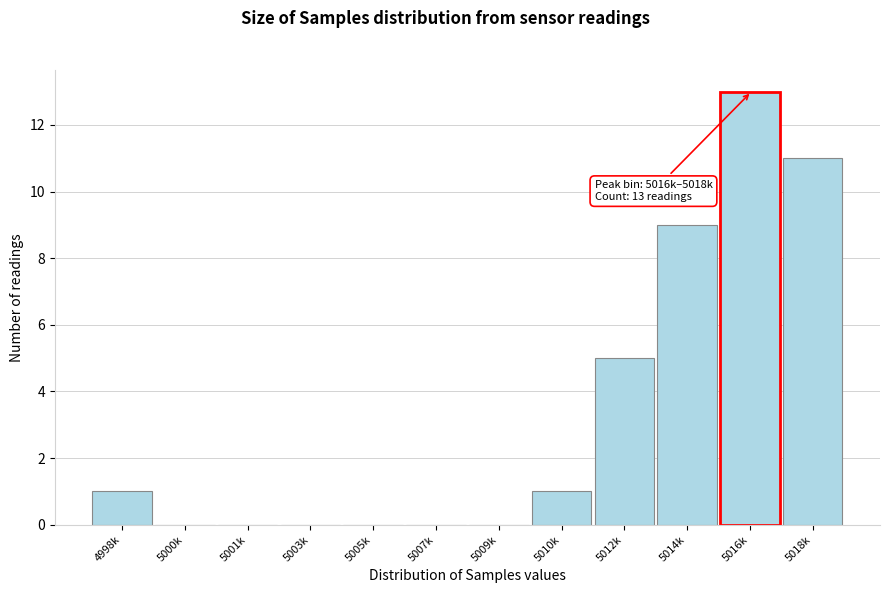

Reading left to right, what are all the values shown in this chart?

4998k=1	5000k=0	5001k=0	5003k=0	5005k=0	5007k=0	5009k=0	5010k=1	5012k=5	5014k=9	5016k=13	5018k=11